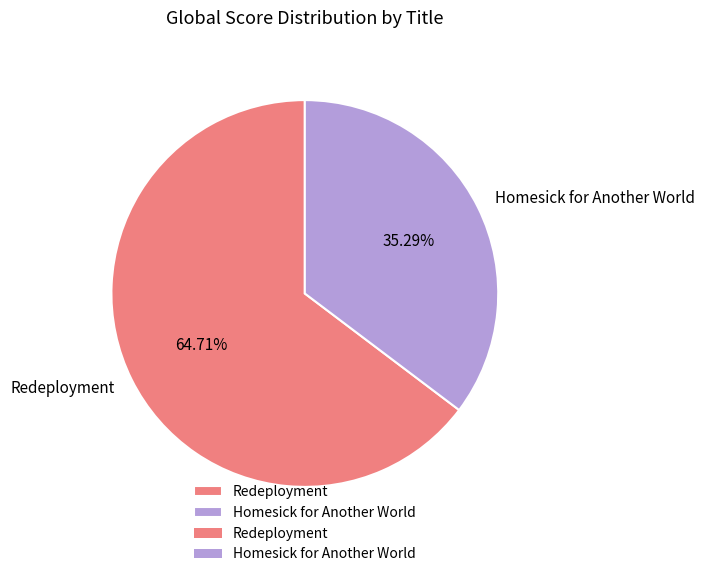

What percentage do Homesick for Another World and Redeployment together represent?

100.0%